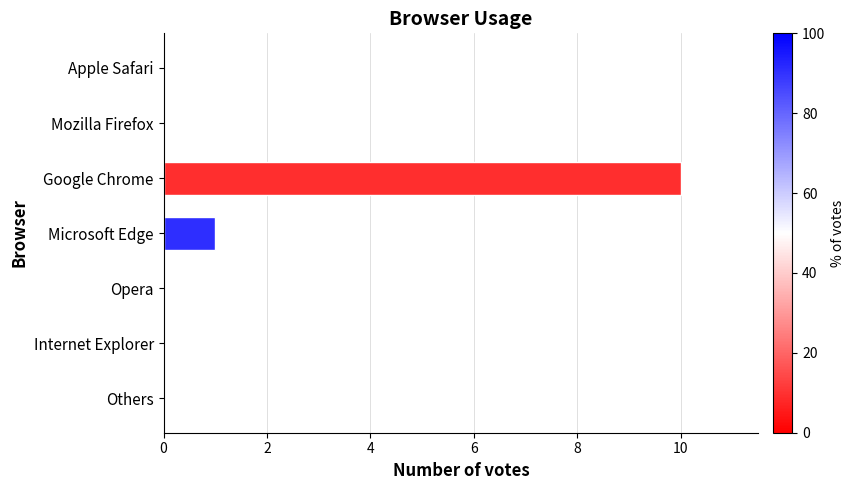

Count the number of data series in this chart.

1